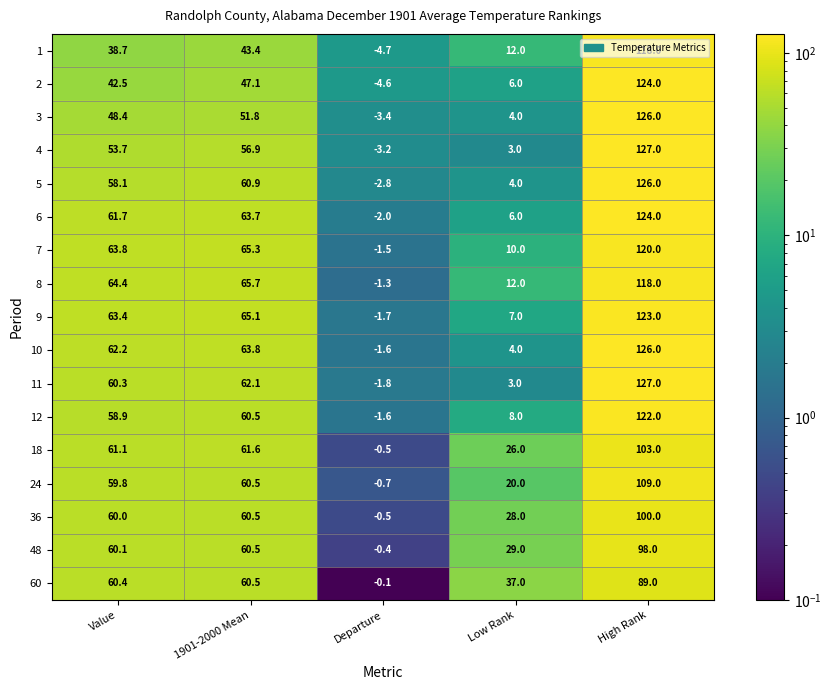

Which series has the largest range (max minus min)?

4